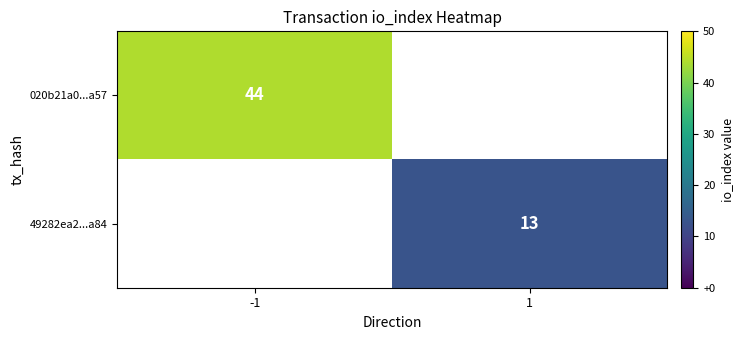

The 49282ea2...a84 series shows 22 at 1. True or false?

False